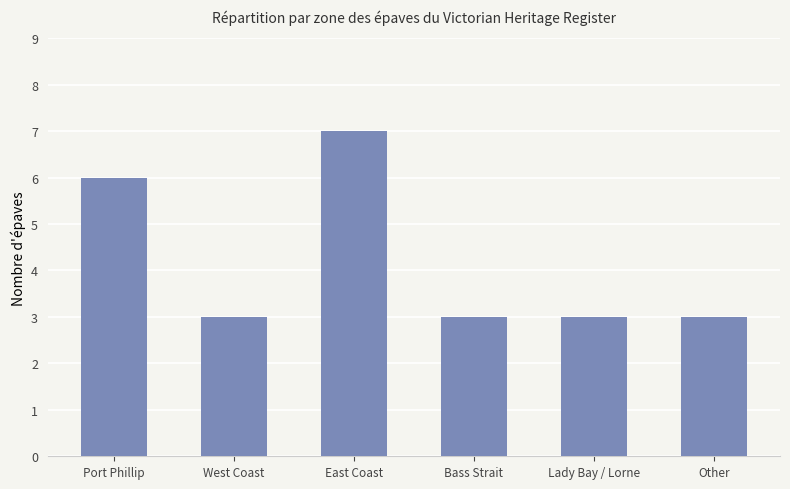

What is the difference between the maximum and second lowest values?

4